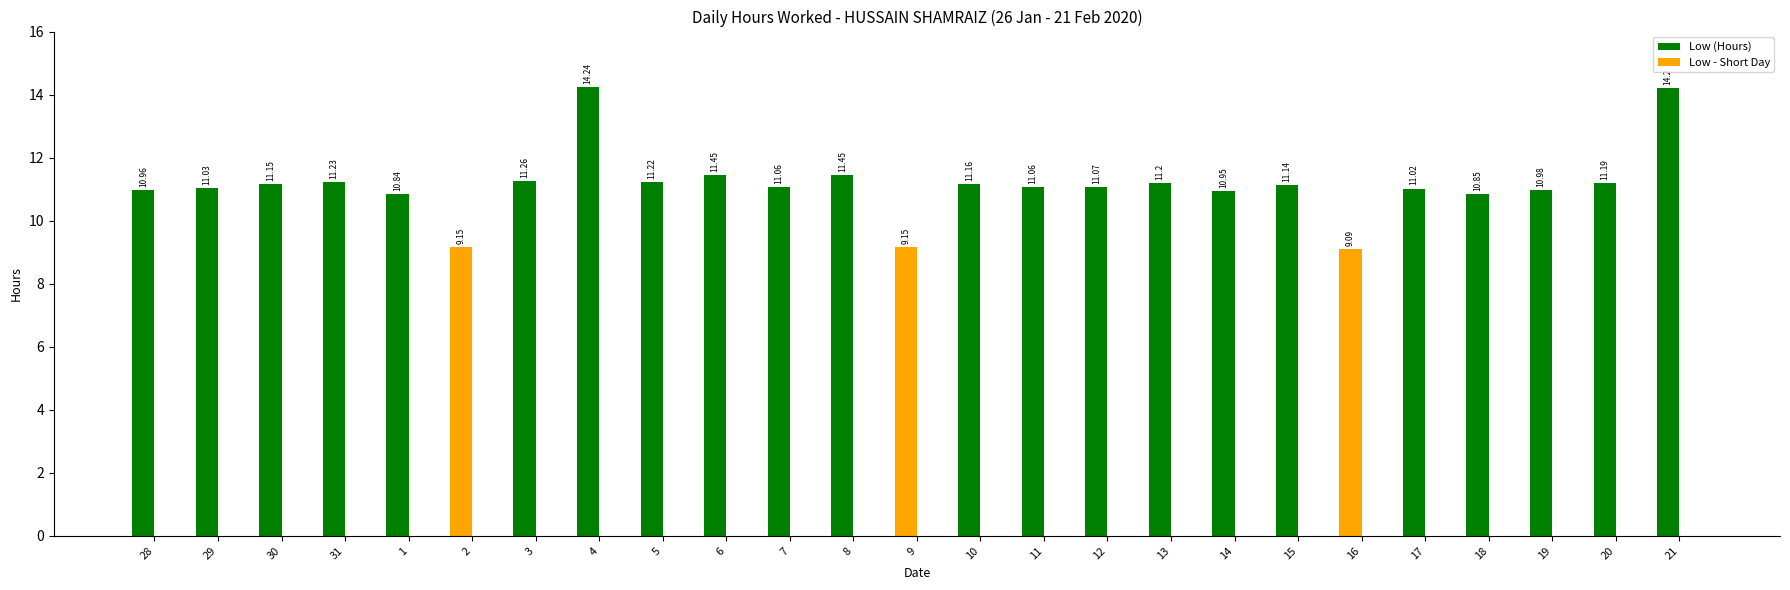

What is the sum of all values?

278.1